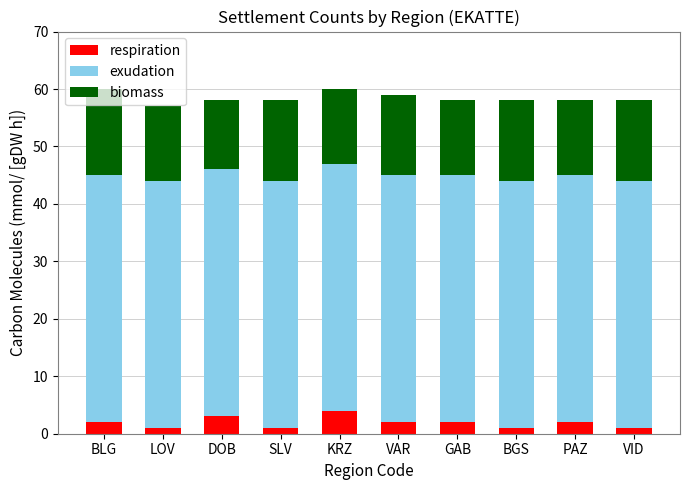

How many categories are shown in the chart?

10